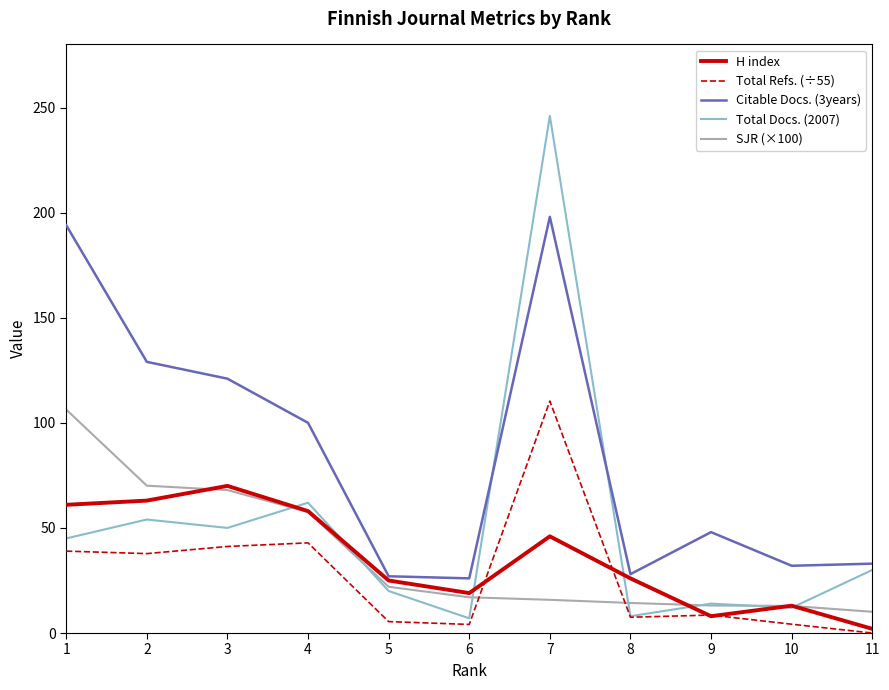

Is it true that H index equals 8.0 at 9?

True